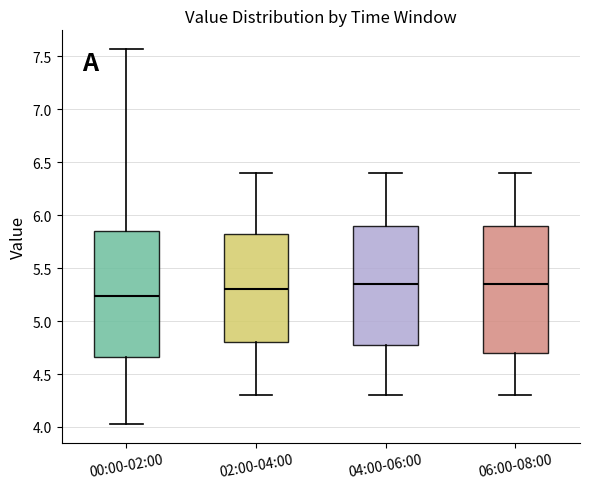

Which box has the lowest median line?

00:00-02:00